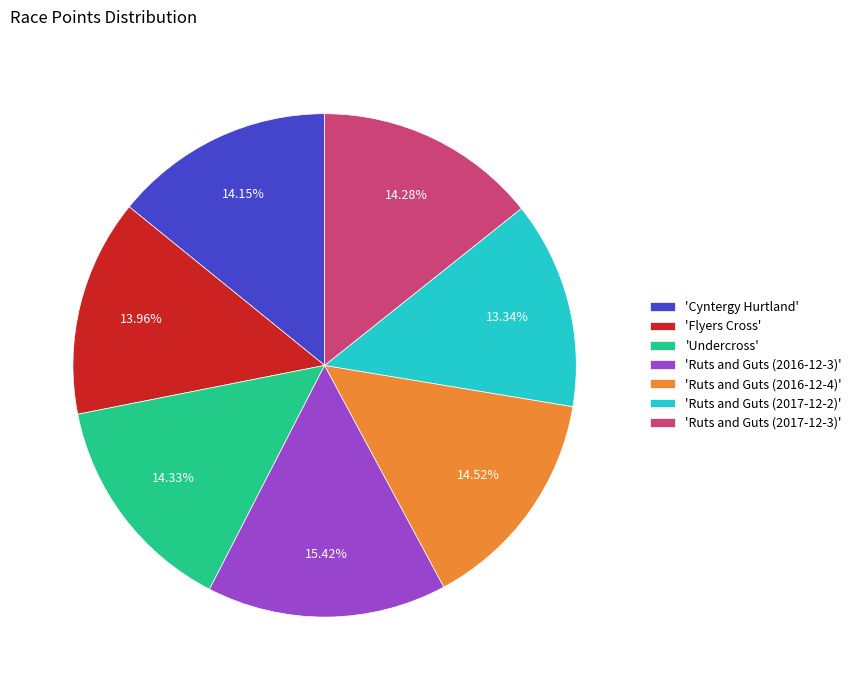

Do 'Undercross' and 'Ruts and Guts (2016-12-3)' together represent more than half of the pie?

No